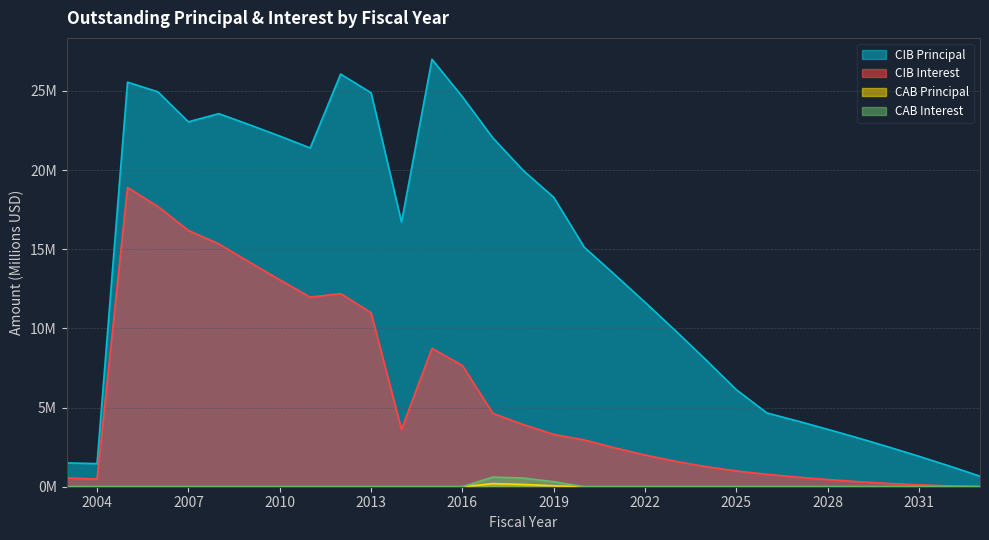

Count the number of data series in this chart.

4